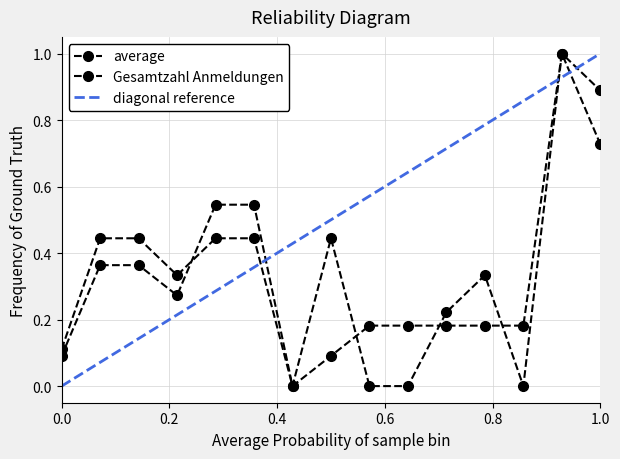

What is the greatest value displayed?

1.0